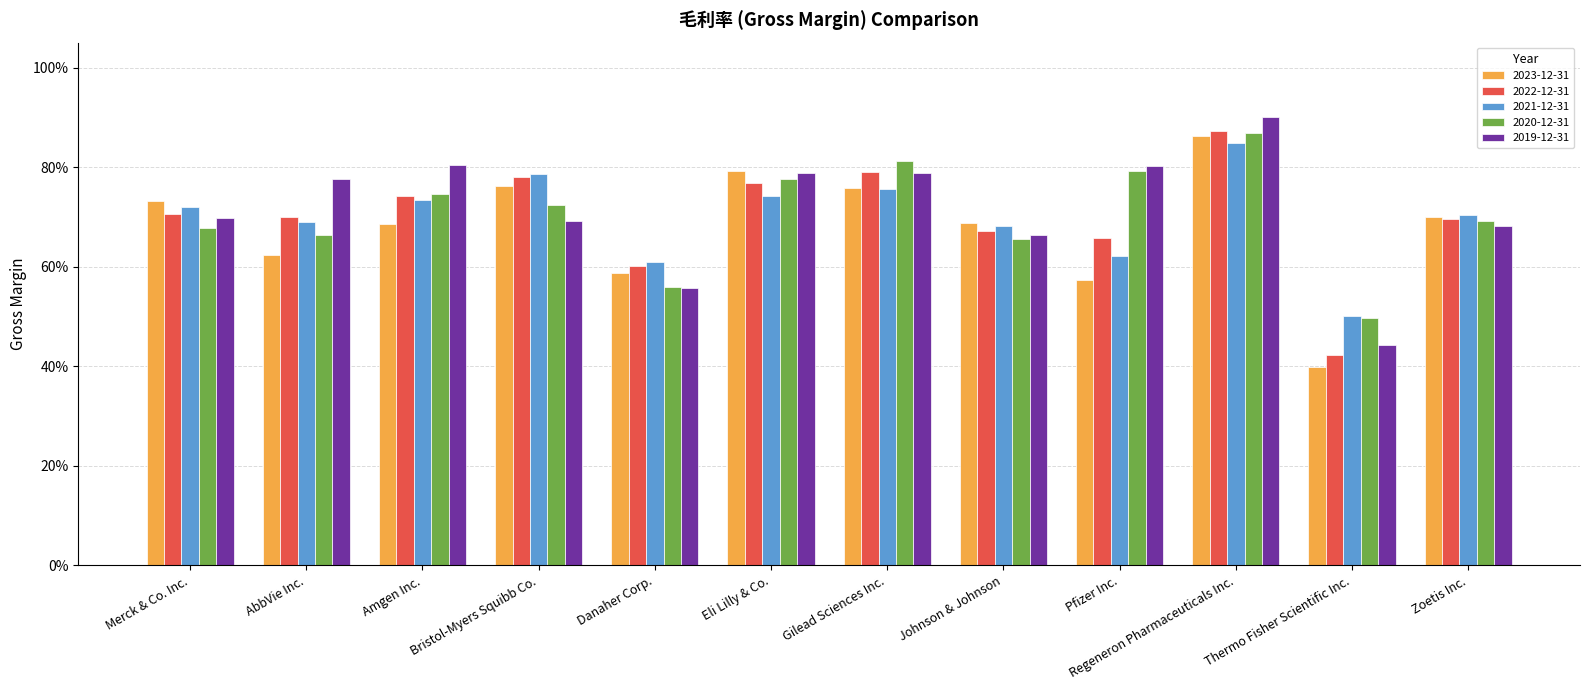

What is the total value across all series at Thermo Fisher Scientific Inc.?

2.3